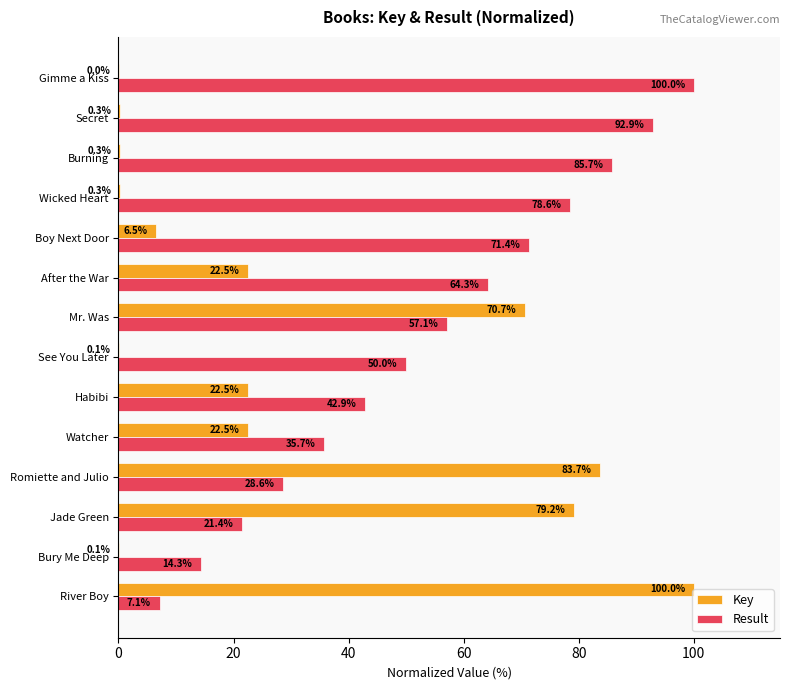

What is the sum of all Key values?

408.7